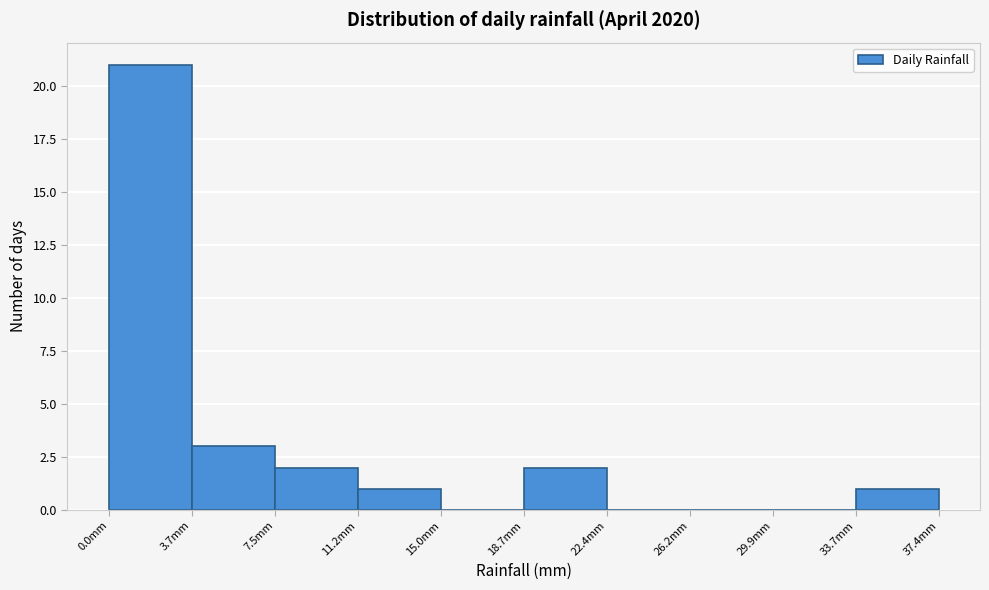

Reading left to right, list every bar in this chart as the range it spans on the x-axis followed by its height. Neither the bar edges nor the heights are printed on the chart, so give them approximately, as read against the axes.

0.0 to 3.5: 21
3.5 to 7.5: 3
7.5 to 11.0: 2
11.0 to 15.0: 1
15.0 to 18.5: 0
18.5 to 22.5: 2
22.5 to 26.0: 0
26.0 to 30.0: 0
30.0 to 33.5: 0
33.5 to 37.5: 1